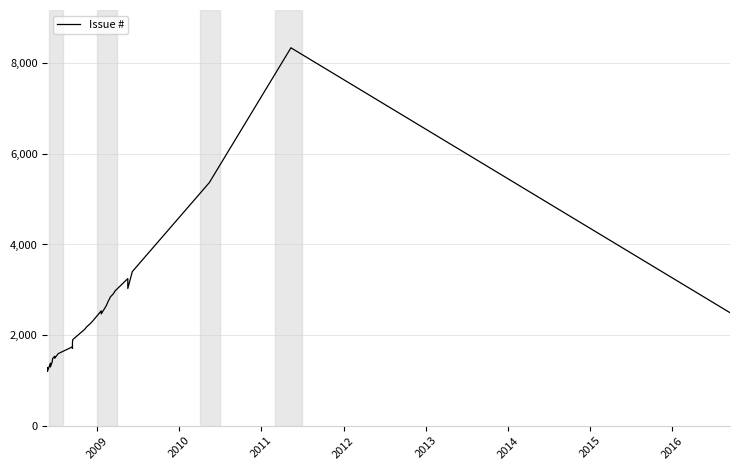

What is the smallest value displayed?

1198